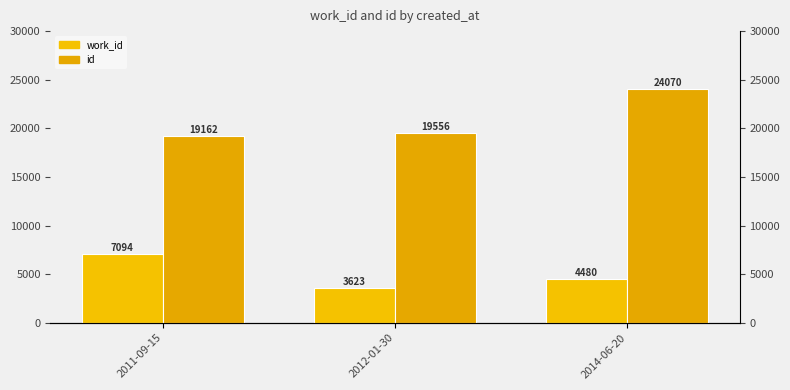

True or false: id has a value of 32204 at 2014-06-20.

False